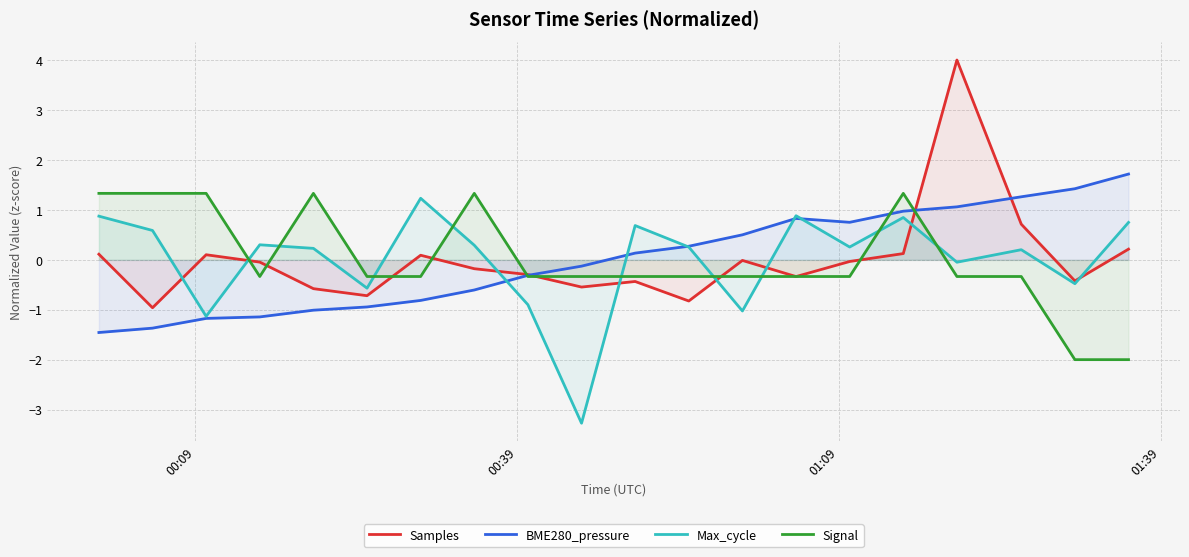

How many times do Max_cycle and Signal cross each other?

9